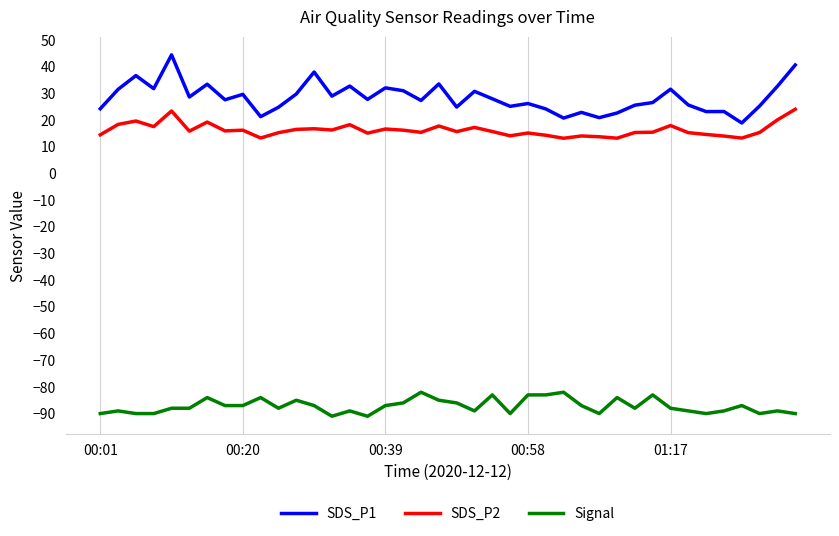

What are all the series names shown in the legend?

SDS_P1, SDS_P2, Signal